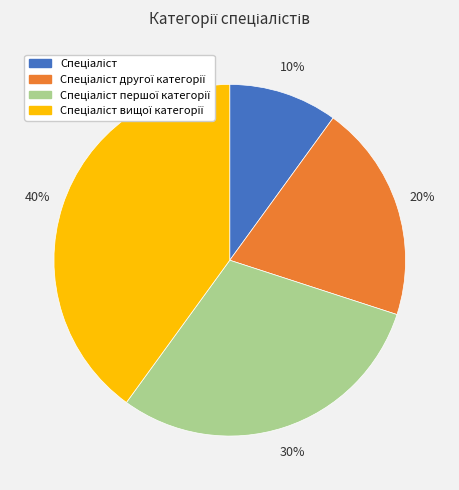

To the nearest percent, what is the average slice percentage?

25%